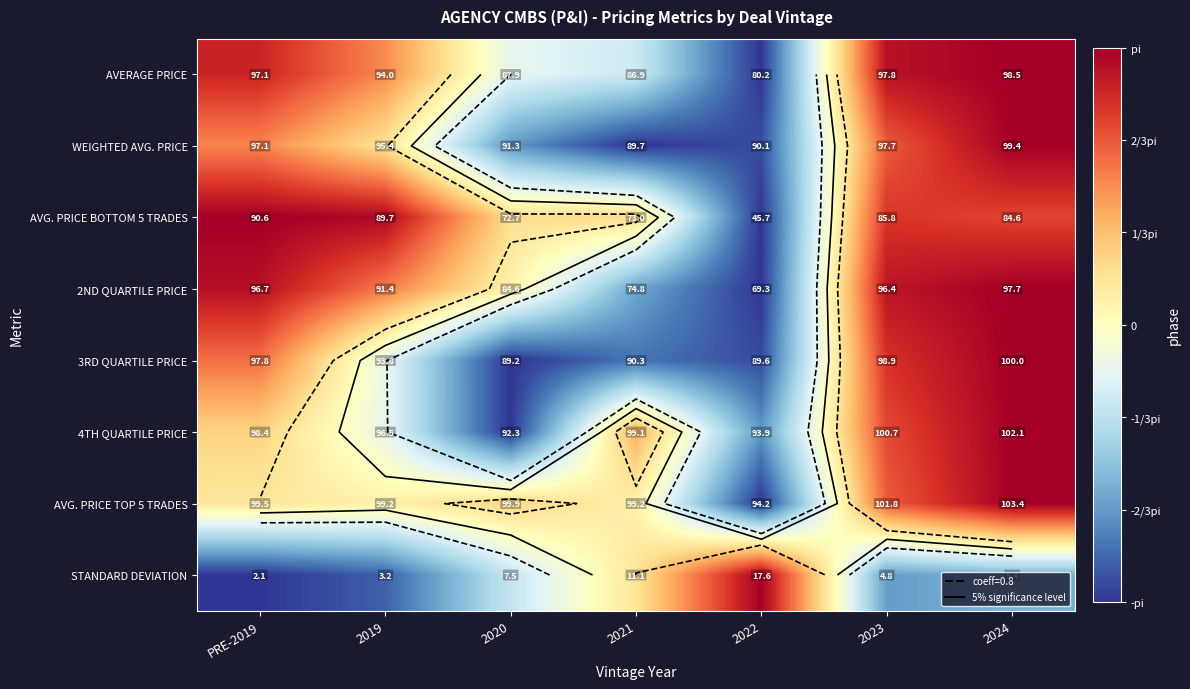

Which category has the highest value across all series?

2024